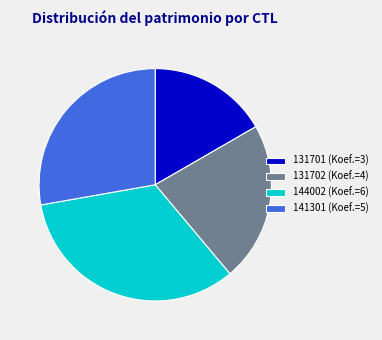

How many slices are in this pie chart?

4